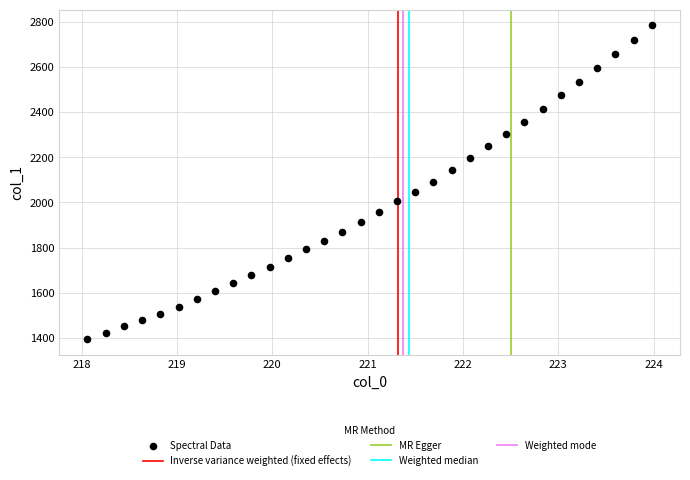

What is the range of X values (max minus min)?

5.9